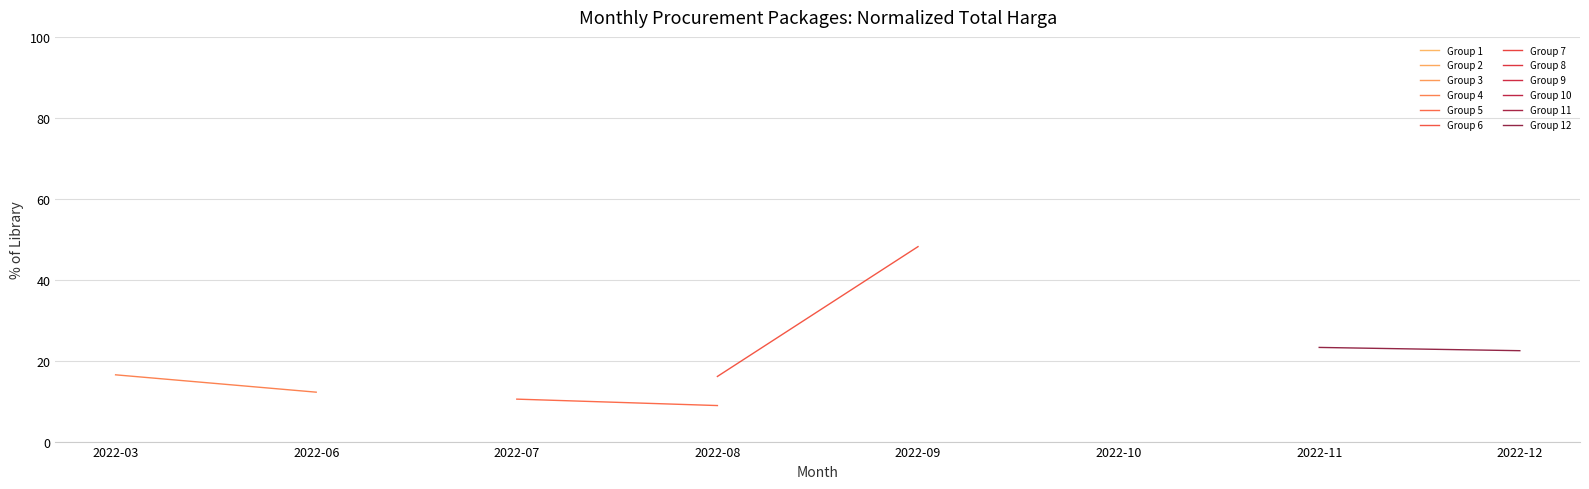

True or false: Group 5 has a value of 14.1 at 2022-07.

False